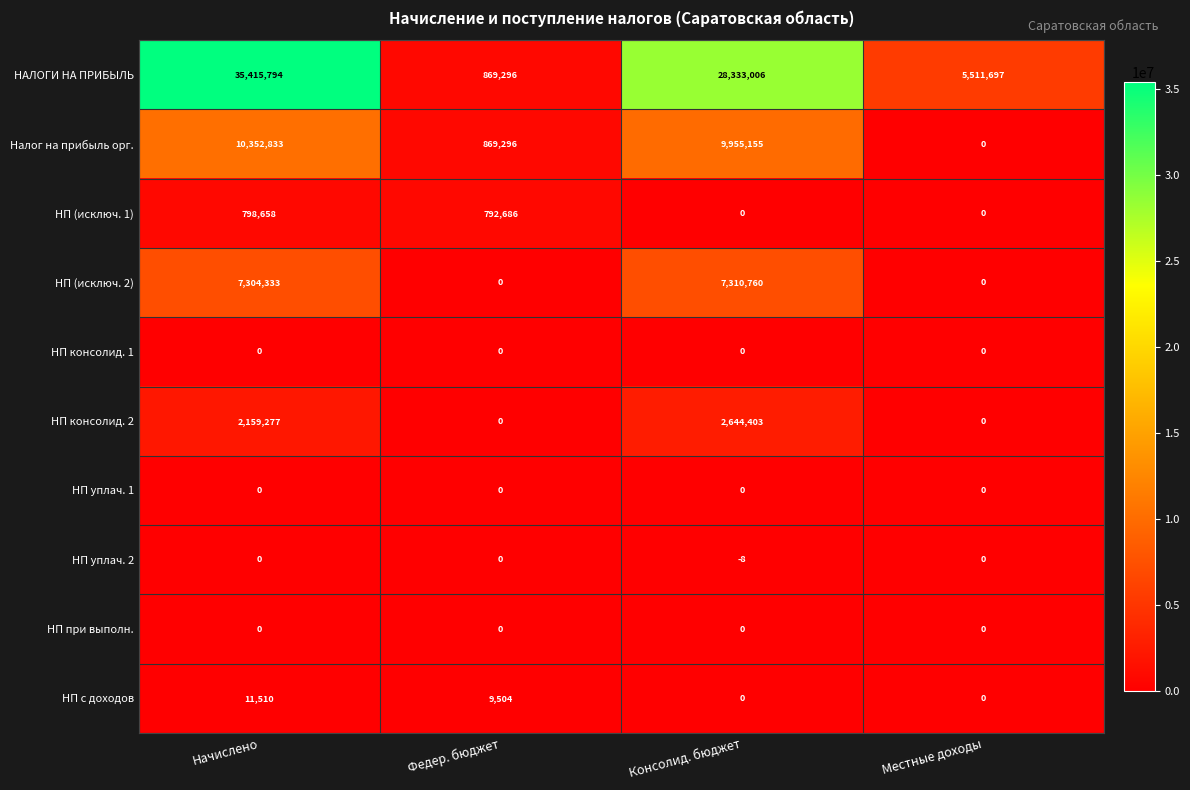

Which series has the widest spread of values?

НАЛОГИ НА ПРИБЫЛЬ